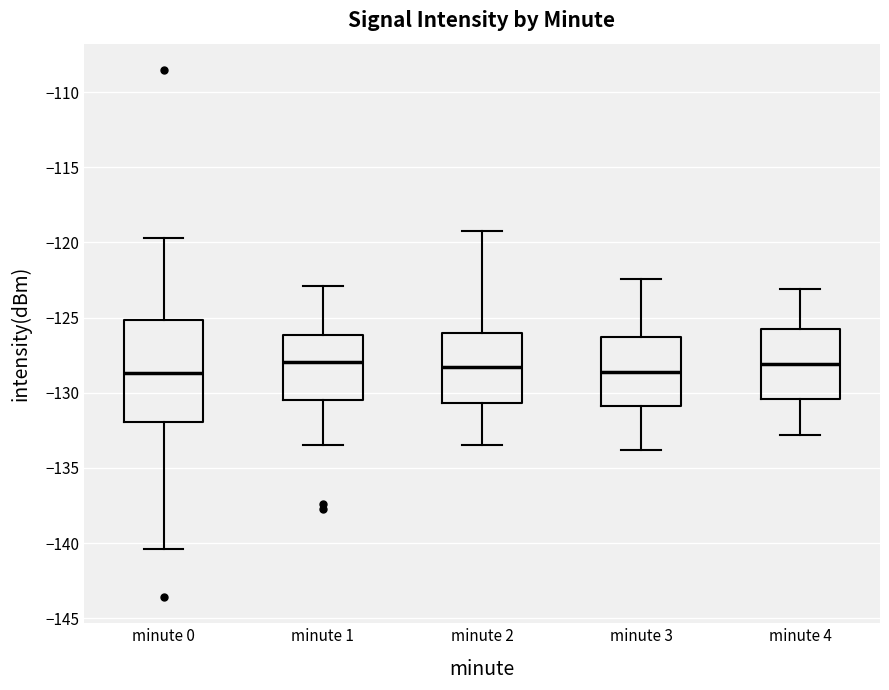

Reading left to right, read every box against the y-axis: the position of its median line, the range the box covers, and the ends of its whiskers. The values are not printed on the chart, so give them approximately, as read against the axis.

minute 0: median -128.5, box -132.0 to -125.0, whiskers -140.5 to -119.5
minute 1: median -128.0, box -130.5 to -126.0, whiskers -133.5 to -123.0
minute 2: median -128.5, box -130.5 to -126.0, whiskers -133.5 to -119.0
minute 3: median -128.5, box -131.0 to -126.5, whiskers -134.0 to -122.5
minute 4: median -128.0, box -130.5 to -126.0, whiskers -133.0 to -123.0